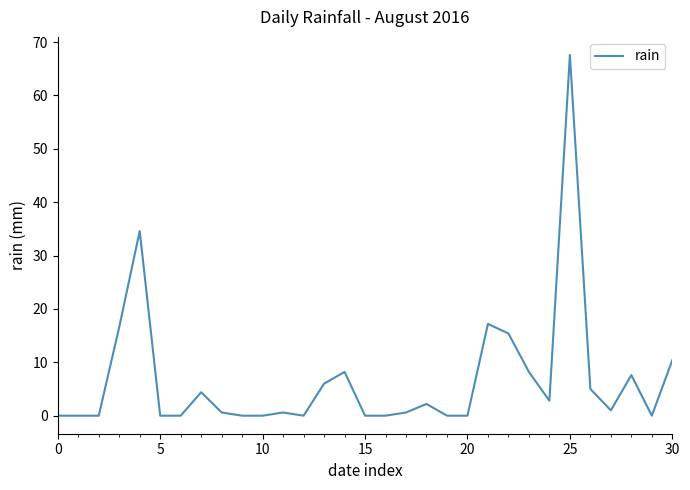

Does the chart display data point markers on the line(s)?

No